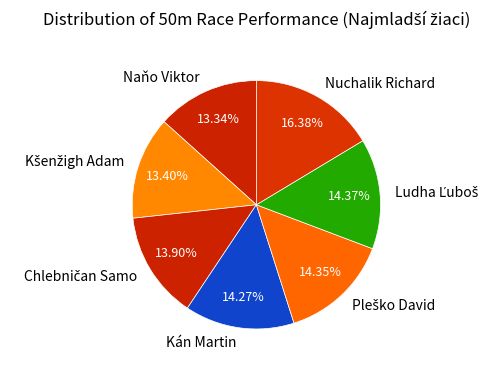

Does any single category account for the majority?

No